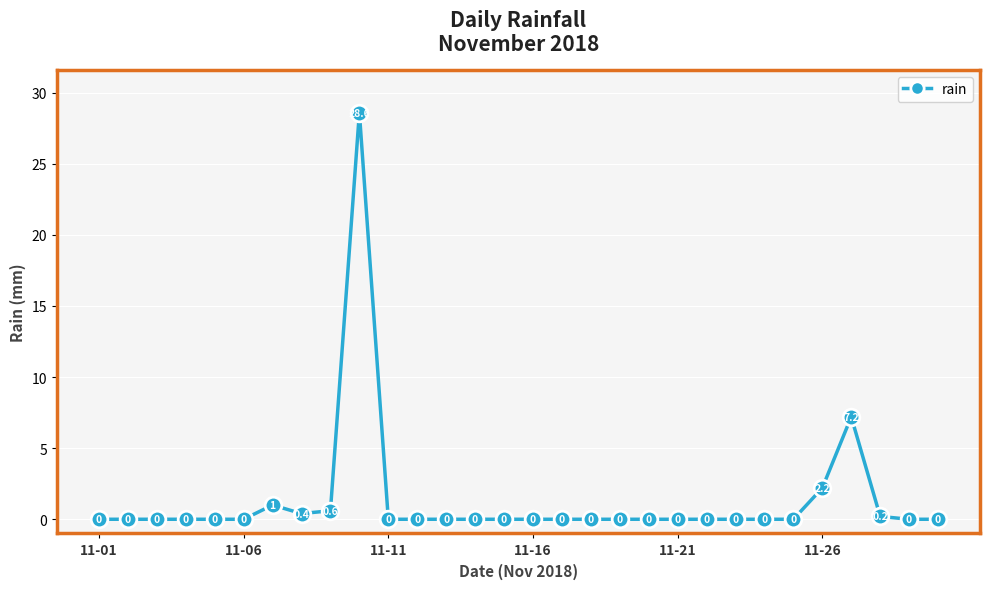

What is the sum of all values?

40.2